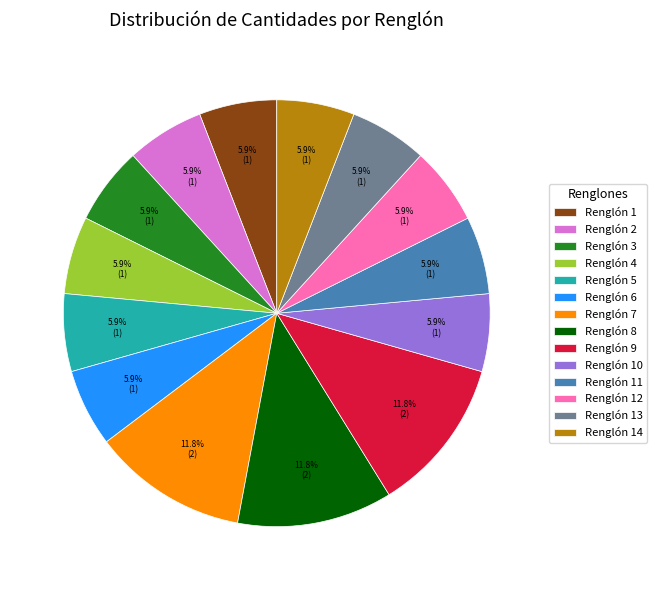

Does Renglón 1 represent more than half of the total?

No